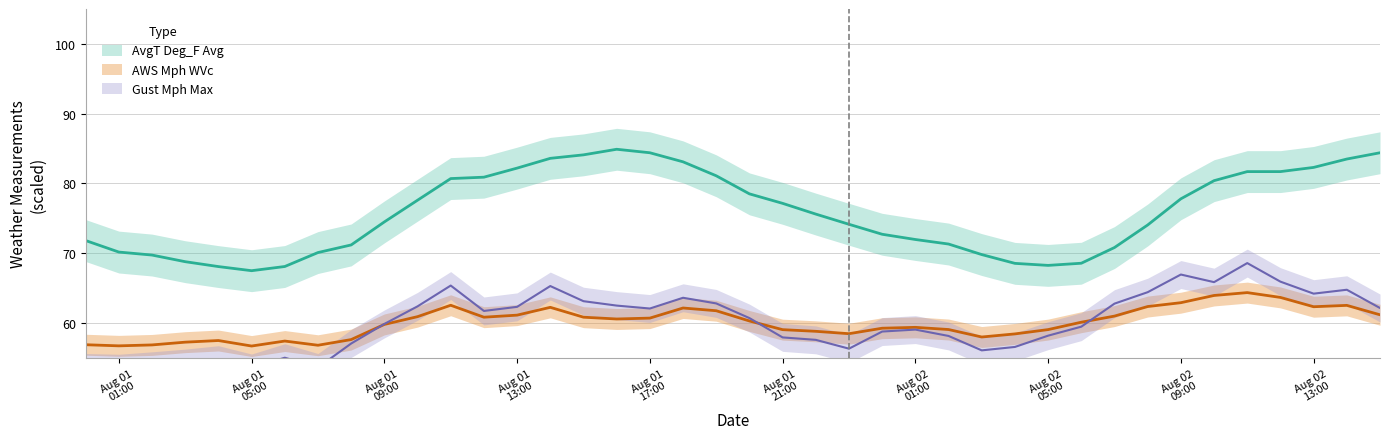

Does the chart have visible grid lines?

Yes